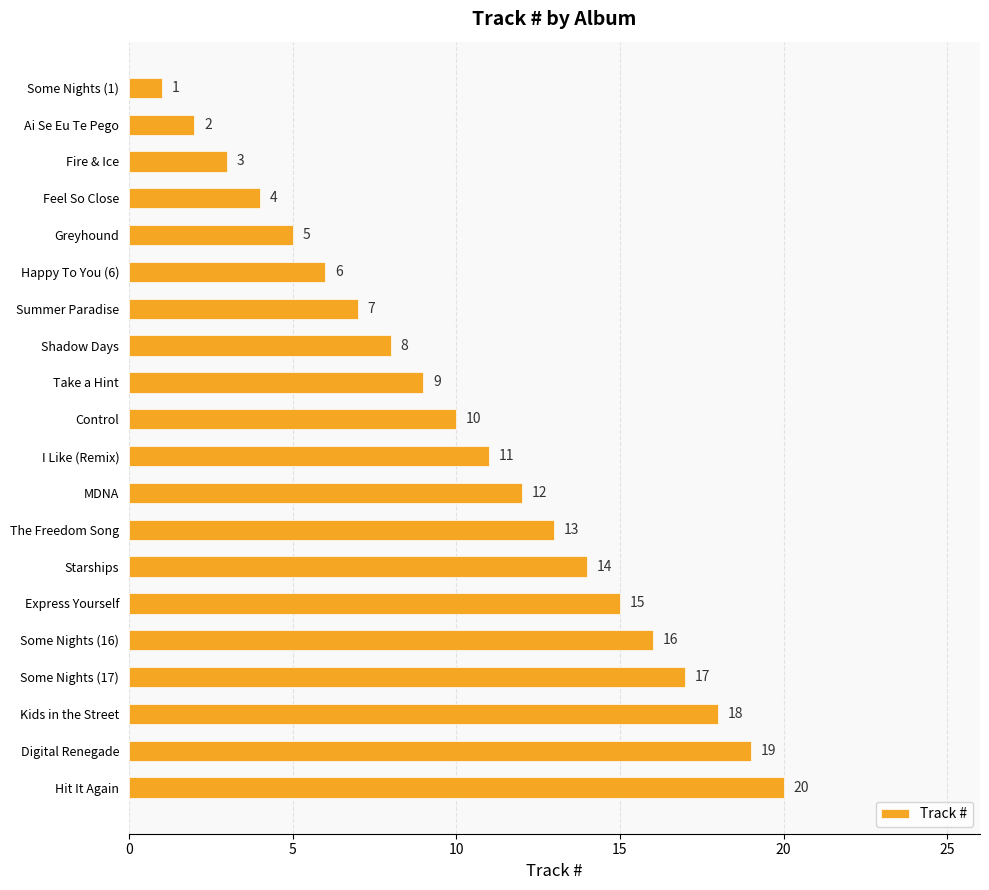

Rank the categories by value from lowest to highest.

Some Nights (1), Ai Se Eu Te Pego, Fire & Ice, Feel So Close, Greyhound, Happy To You (6), Summer Paradise, Shadow Days, Take a Hint, Control, I Like (Remix), MDNA, The Freedom Song, Starships, Express Yourself, Some Nights (16), Some Nights (17), Kids in the Street, Digital Renegade, Hit It Again